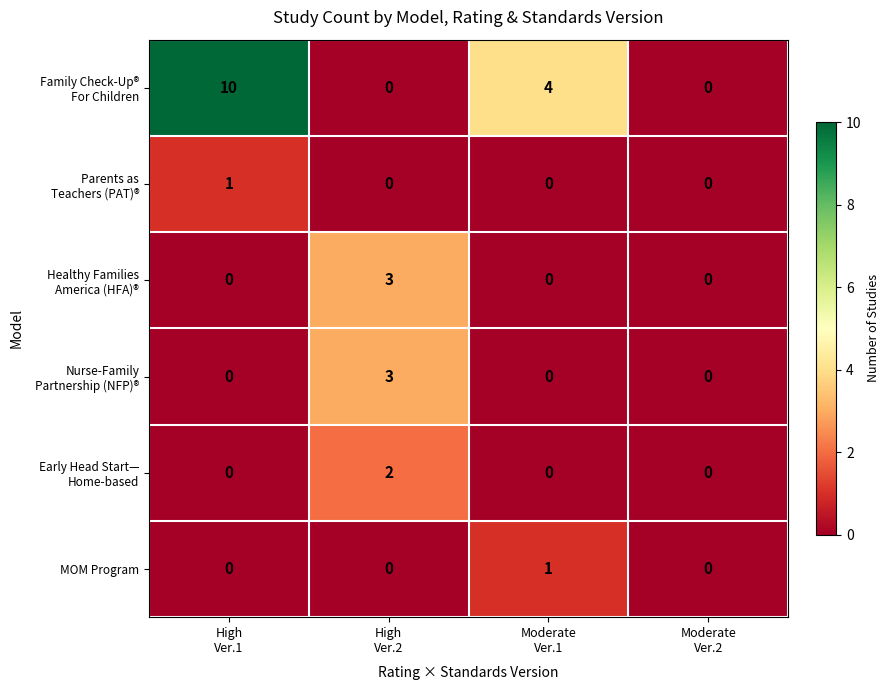

At how many categories does at least one series exceed 1?

3